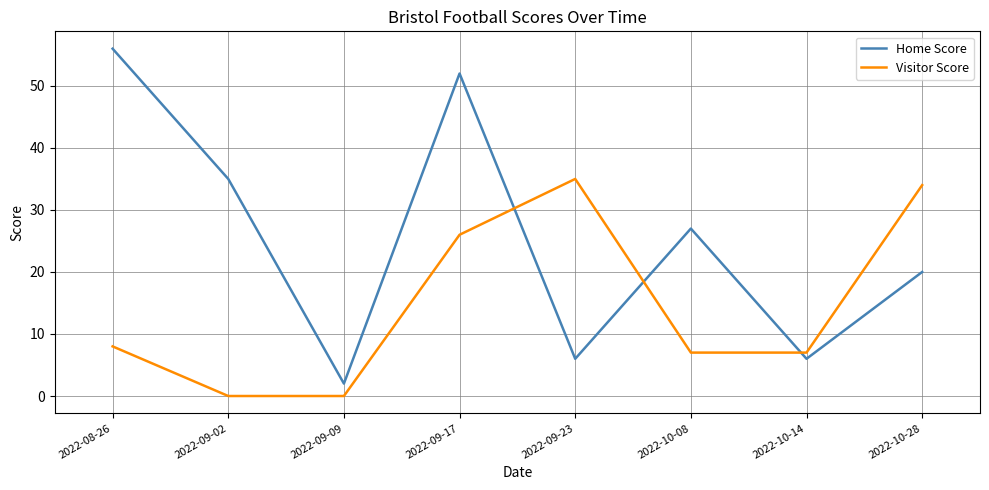

How many lines are shown in the chart?

2